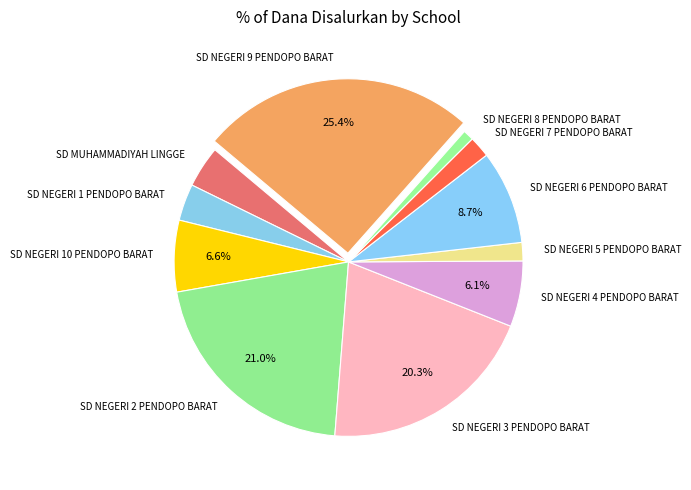

Is it true that SD NEGERI 5 PENDOPO BARAT is 2% of the pie?

True